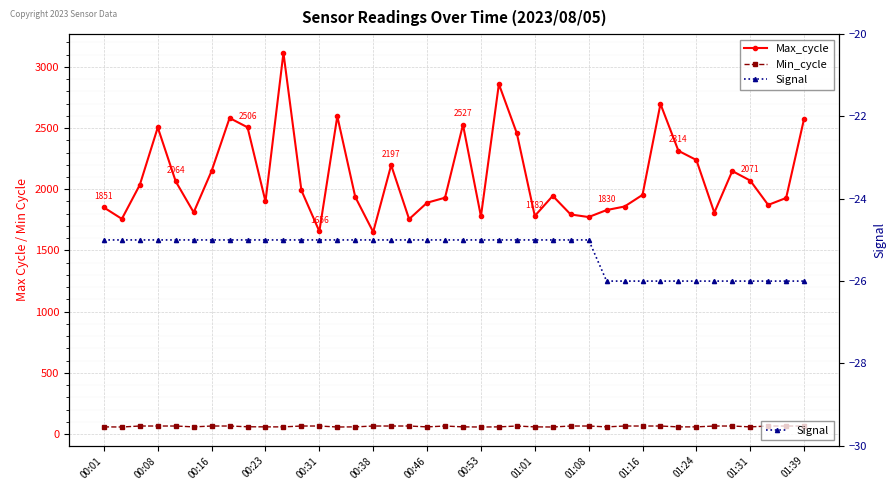

How many lines are shown in the chart?

3